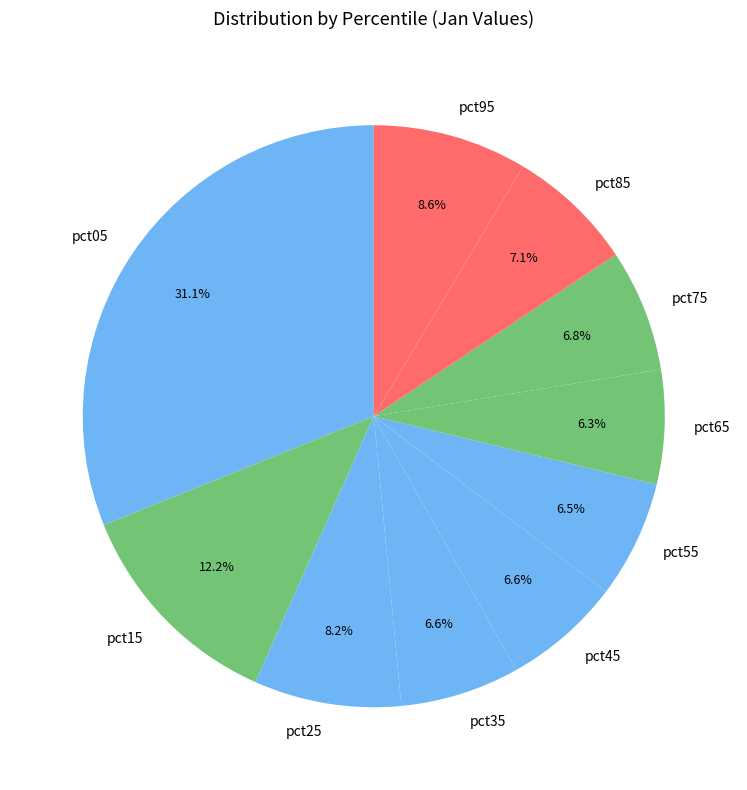

What is the largest slice in the pie chart?

pct05